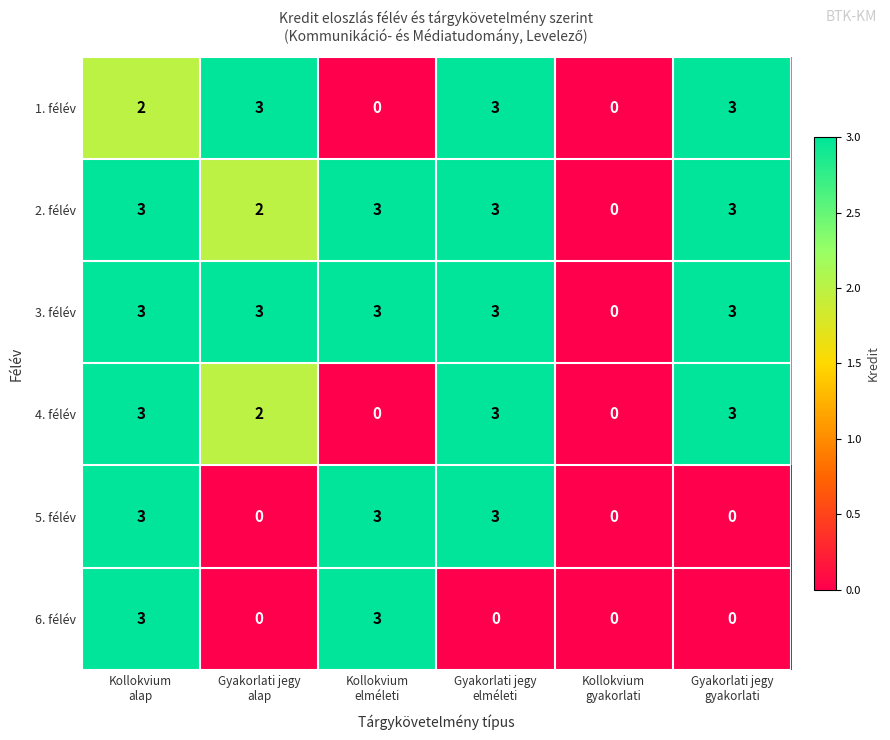

Which series has the largest total across all categories?

3. félév